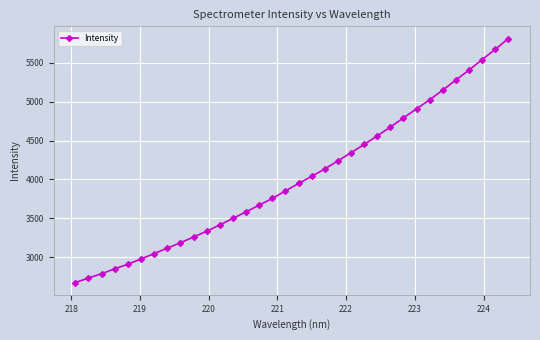

What is the average value?

4017.9